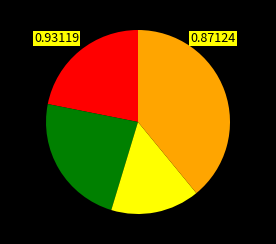

Is there a majority slice in this chart?

No